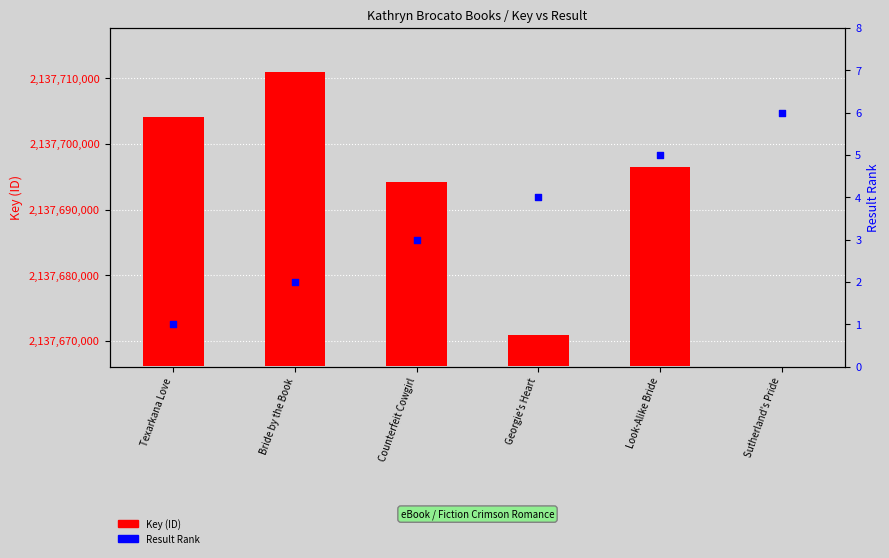

At which category is the sum across all series the highest?

Bride by the Book